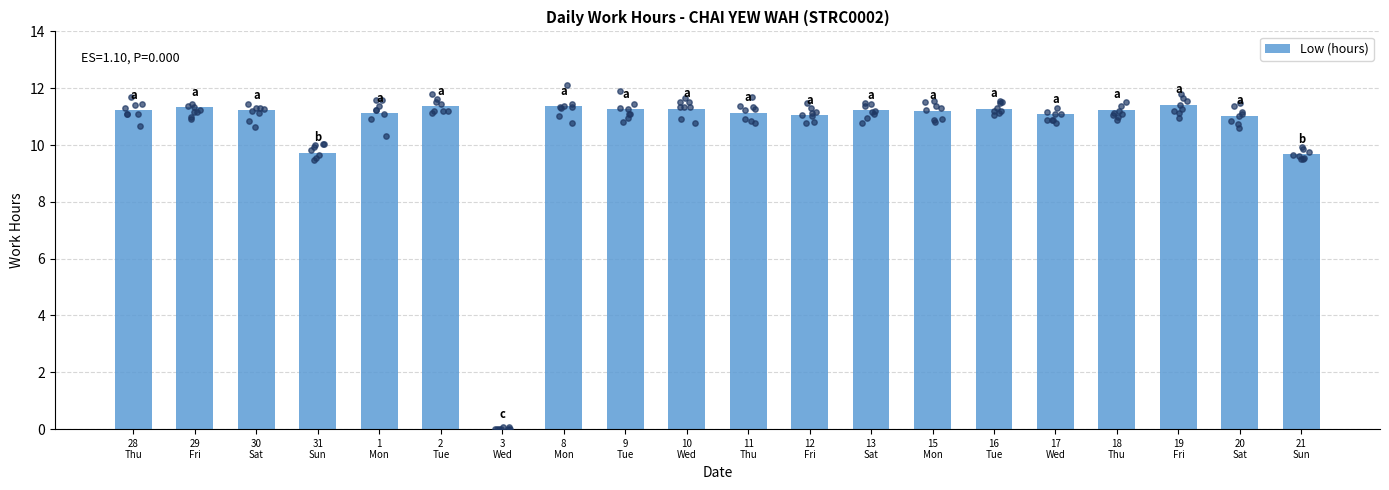

Between 1
Mon and 31
Sun, which is larger?

1
Mon